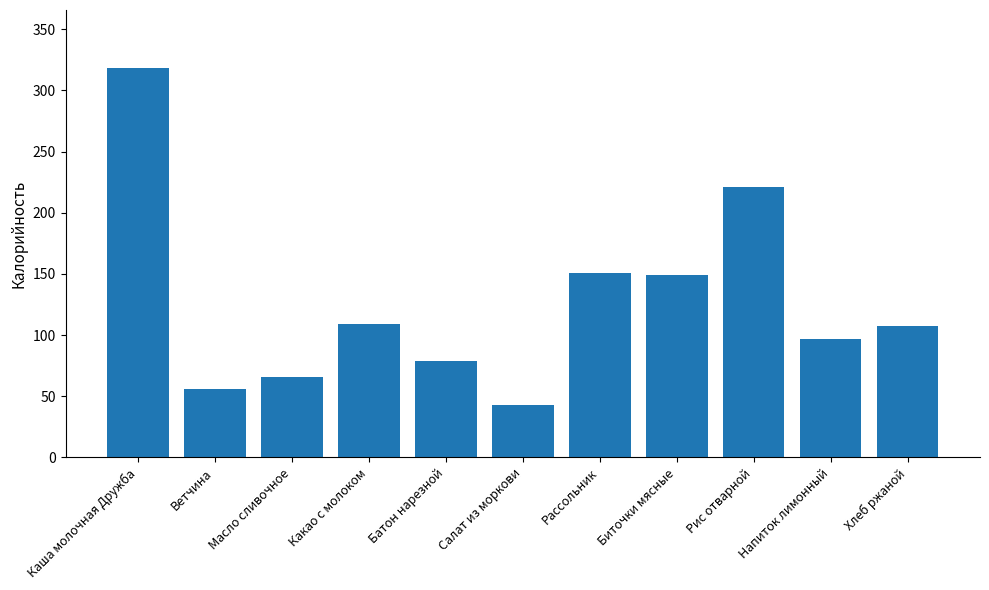

How many categories are shown in the chart?

11